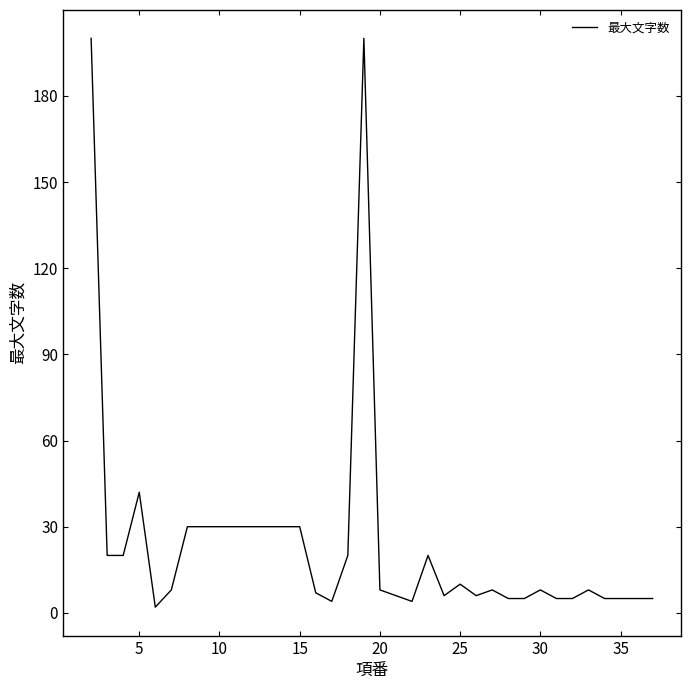

What is the greatest value displayed?

200